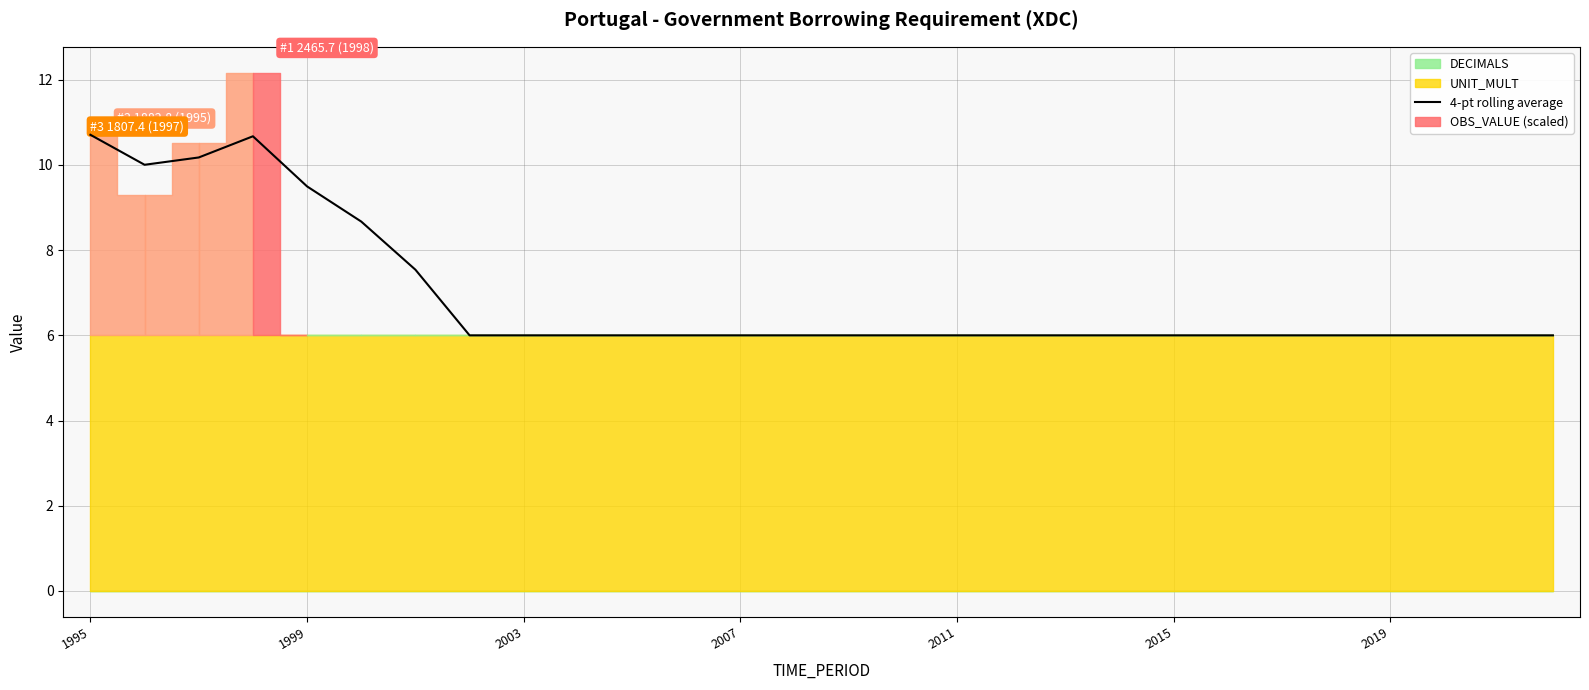

What is the average value?

6.9